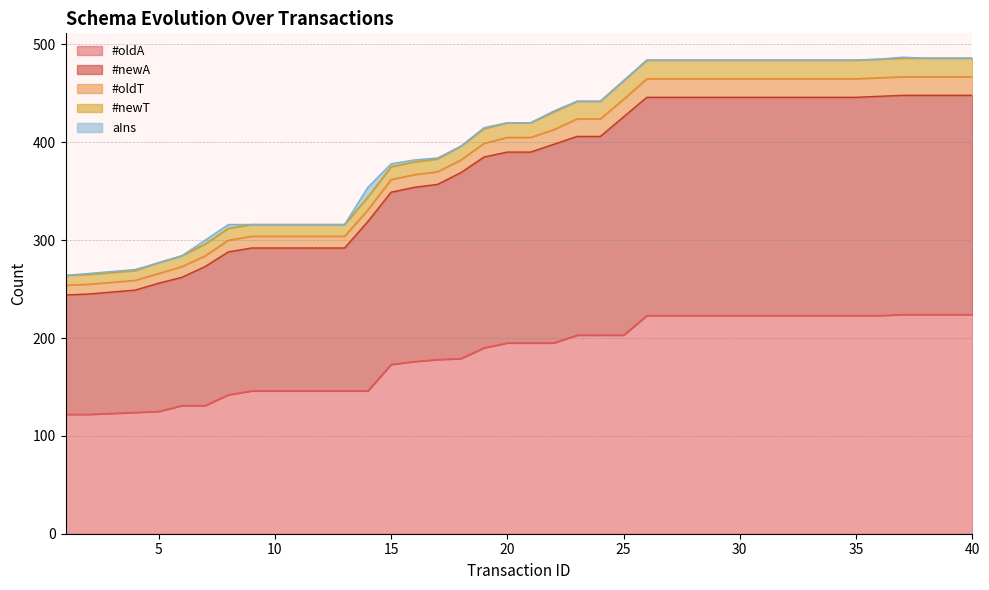

What is the total value across all series at 40?

486